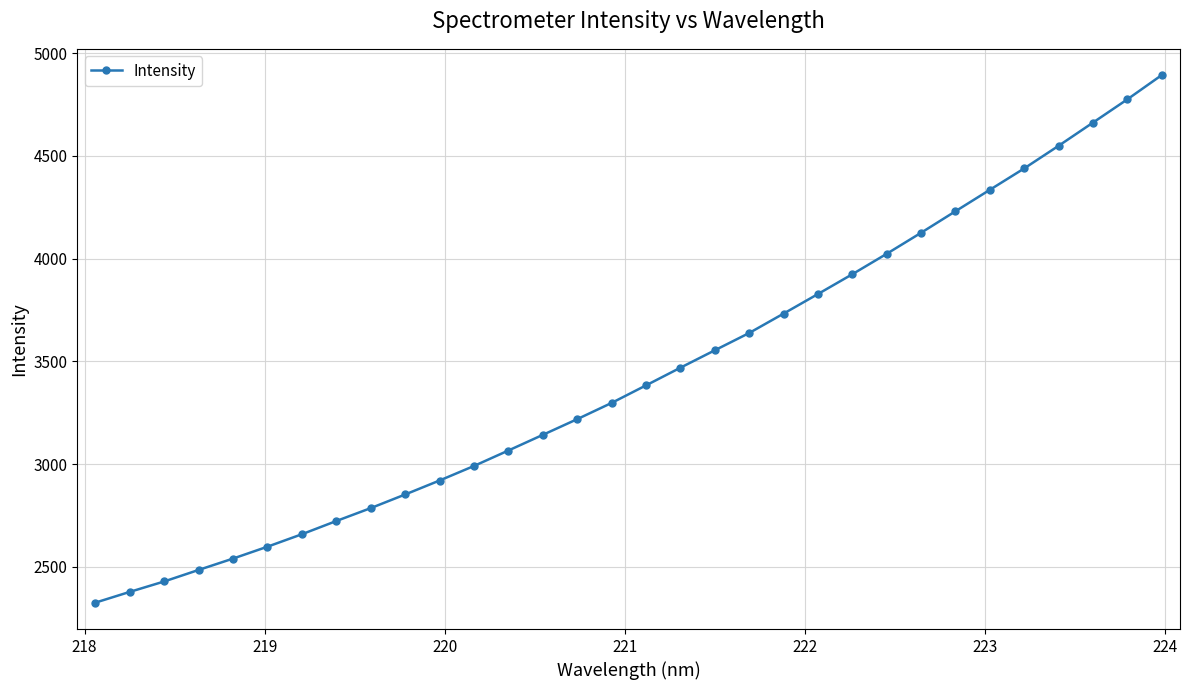

What is the sum of all values?

109974.4